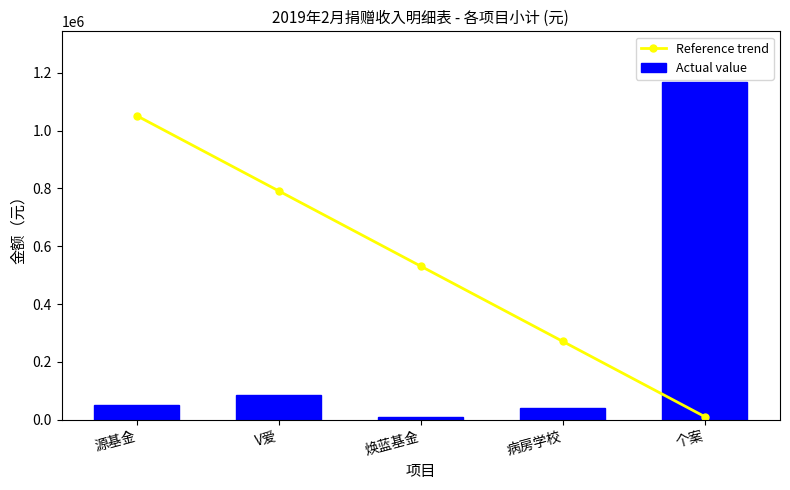

What is the difference between the maximum and minimum values in the Reference trend series?

1039858.5